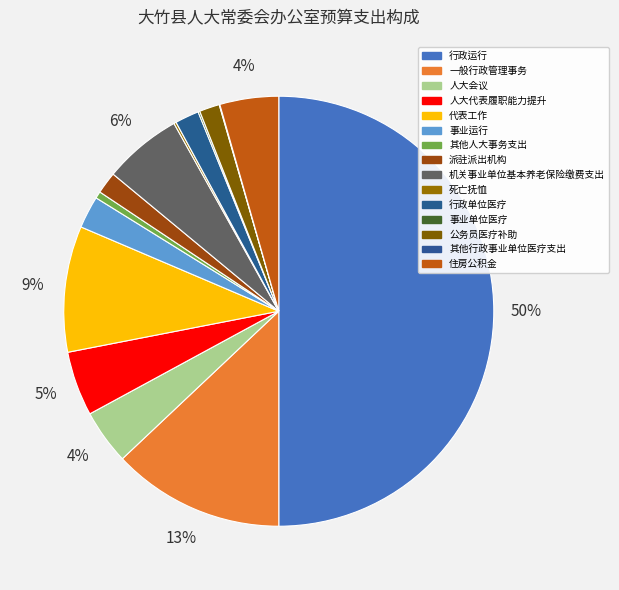

How much of the chart is everything except 人大代表履职能力提升?

95.1%